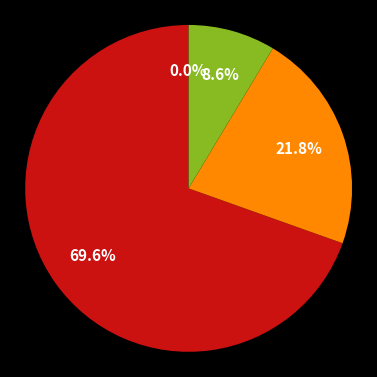

To the nearest percent, what is the combined percentage of 10 and 1?

20%